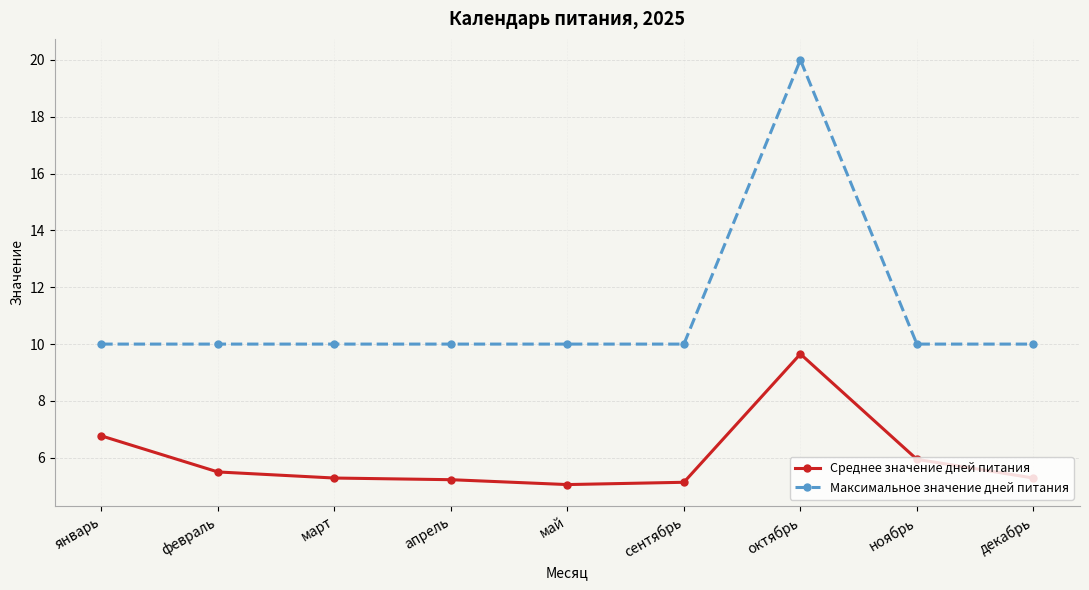

True or false: Среднее значение дней питания and Максимальное значение дней питания cross at least once.

False